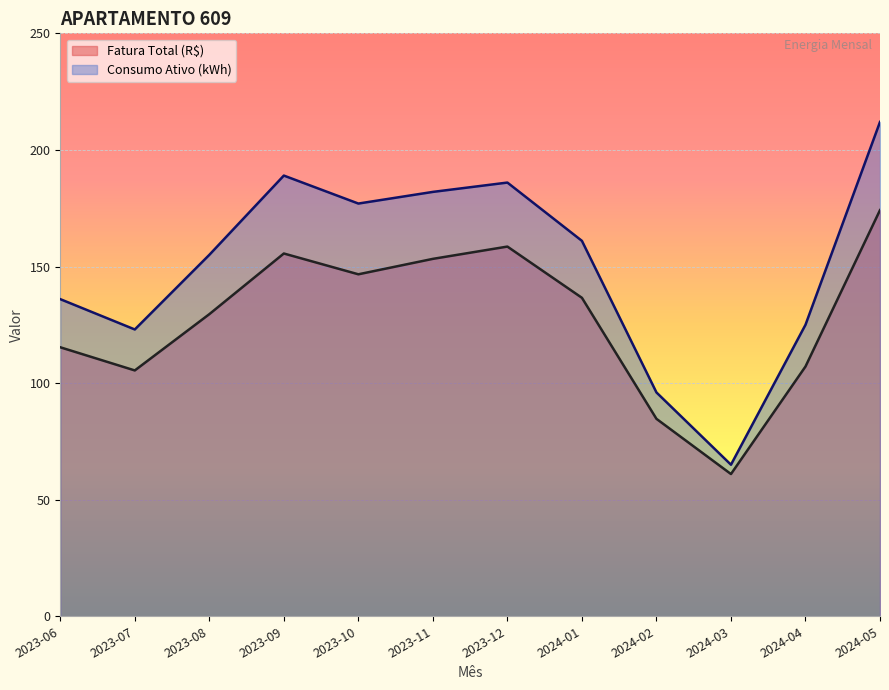

How many lines are shown in the chart?

2